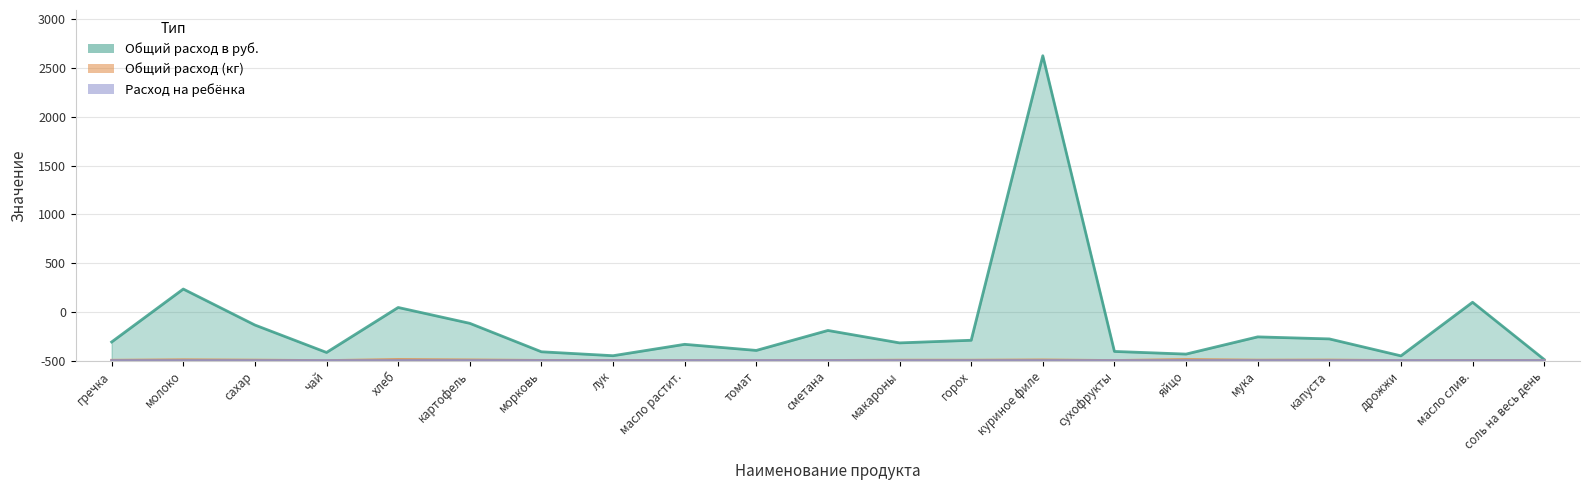

How many lines are shown in the chart?

3